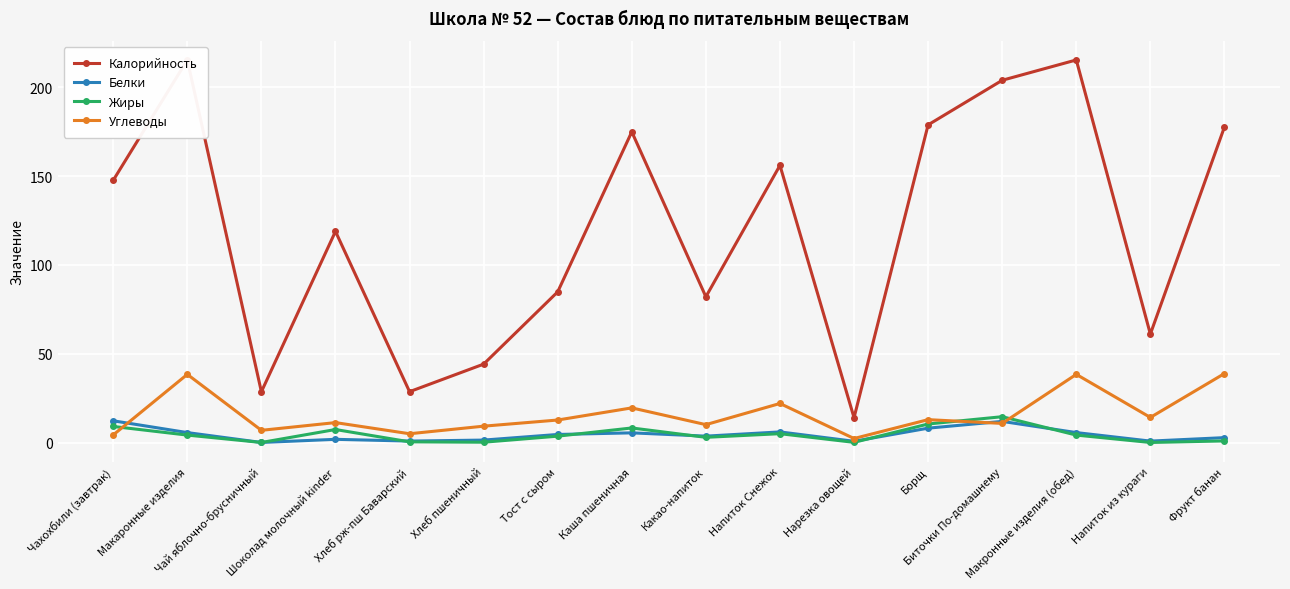

Between Чахохбили (завтрак) and Макронные изделия (обед), which series saw the biggest shift?

Калорийность